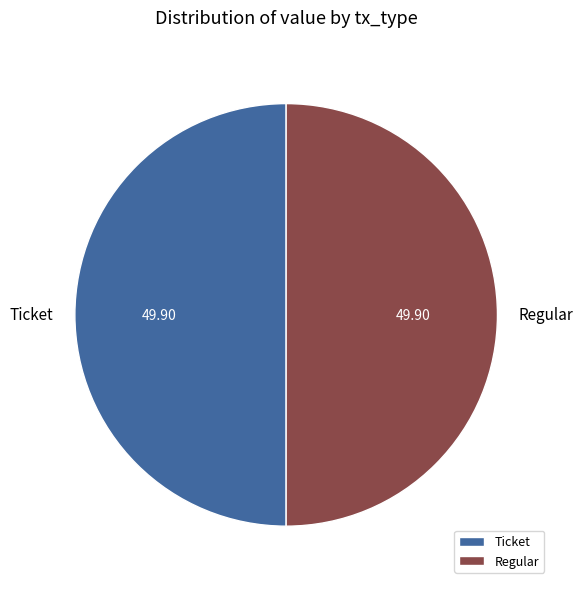

How many slices are in this pie chart?

2